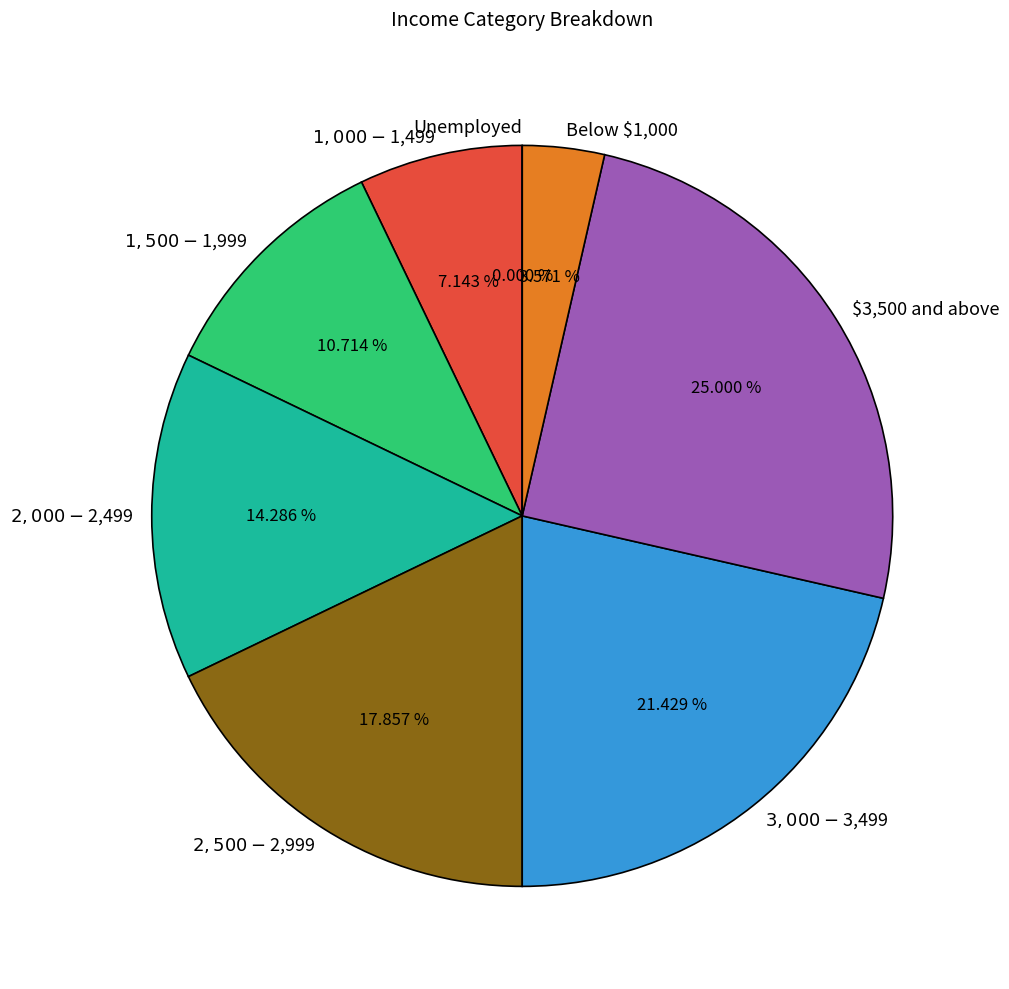

How many slices are in this pie chart?

8